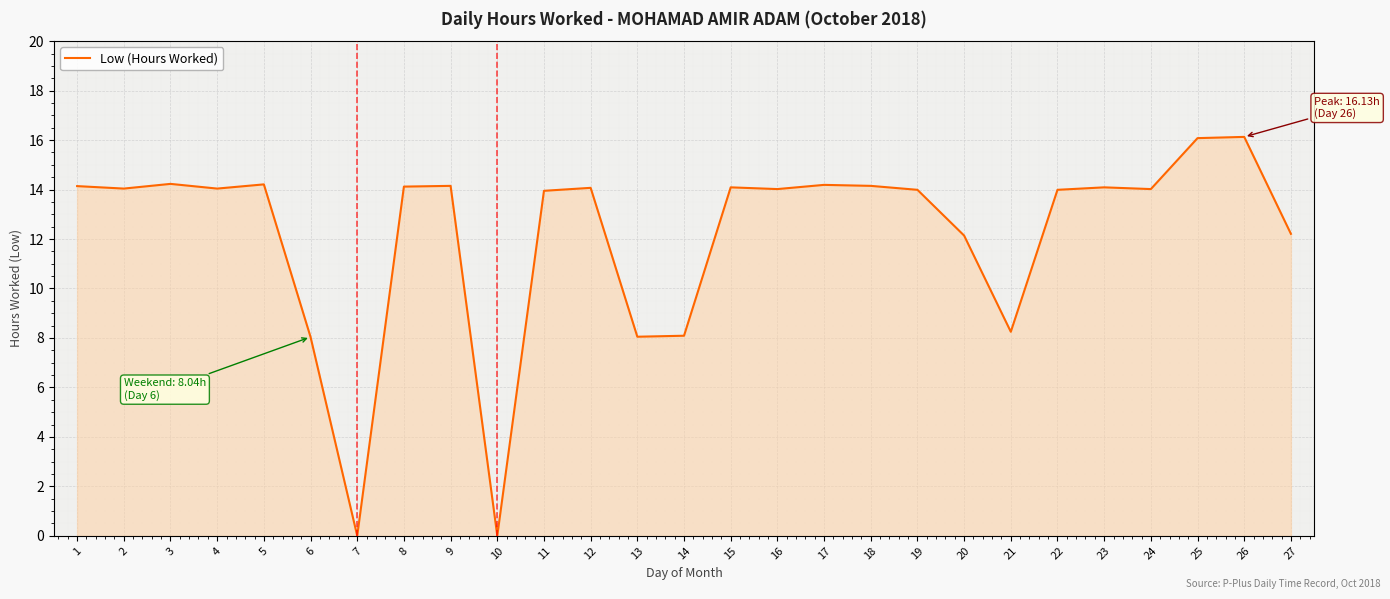

What is the maximum value shown in the chart?

16.1